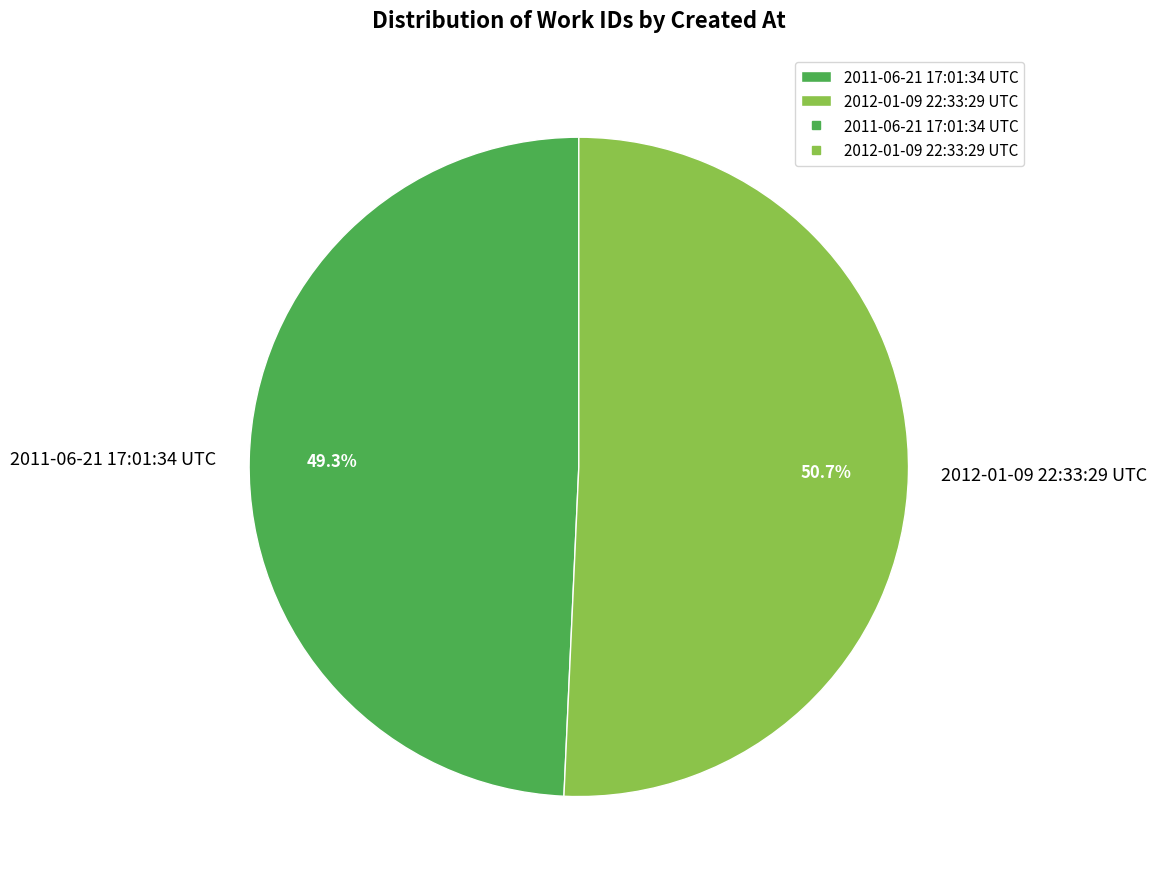

How many segments does this pie chart have?

2